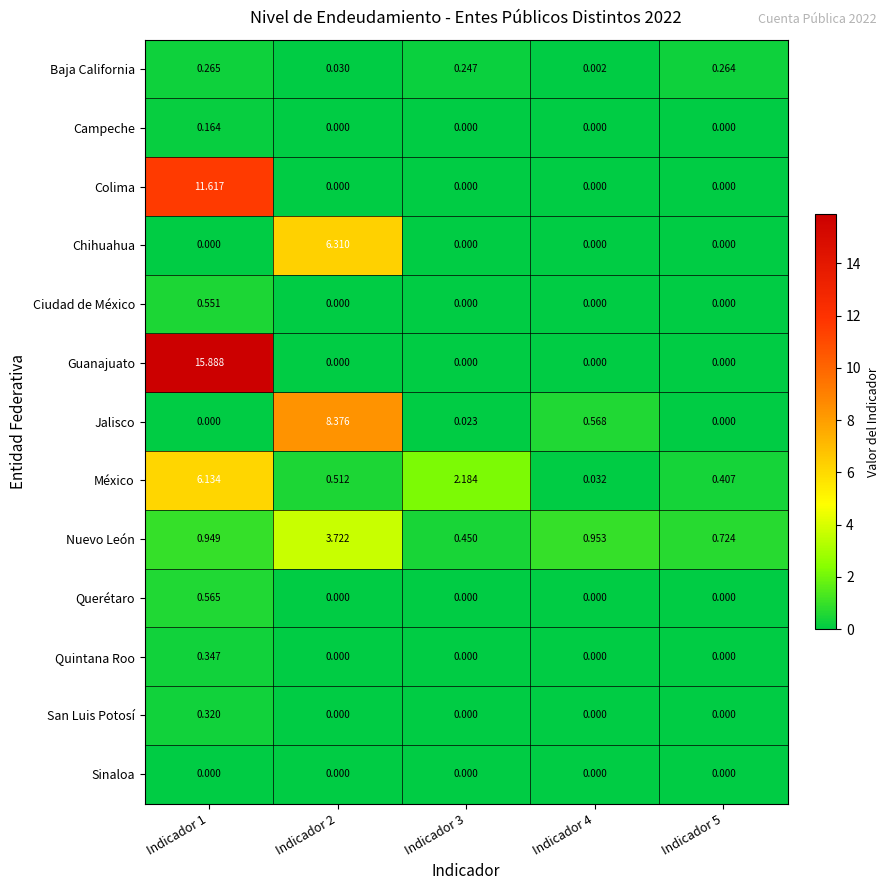

How many positive values does the Chihuahua series have?

1